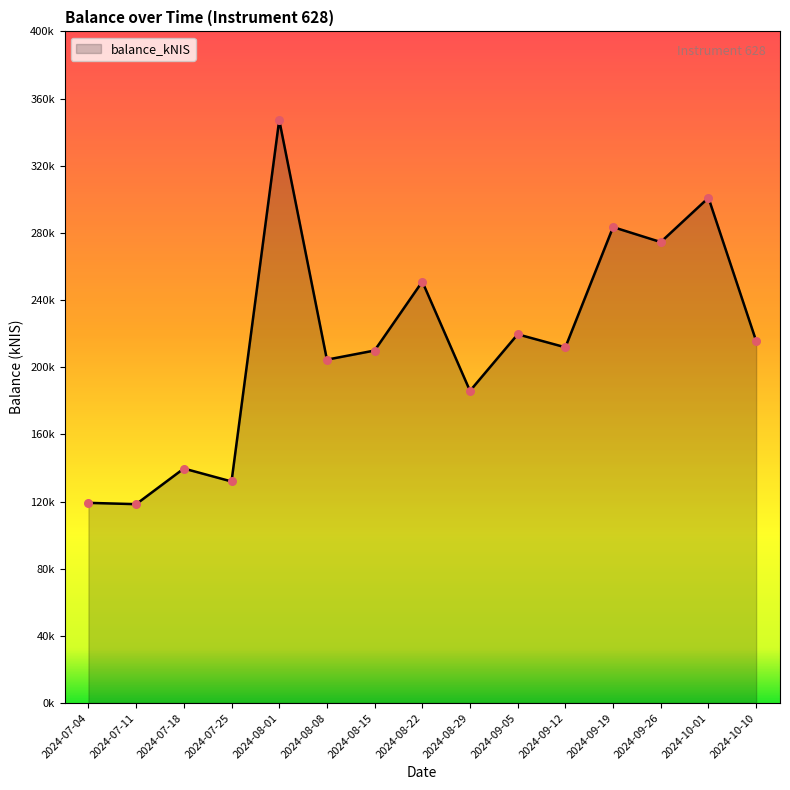

Approximately how many times larger is the value at 2024-07-04 compared to 2024-08-22?

0.5